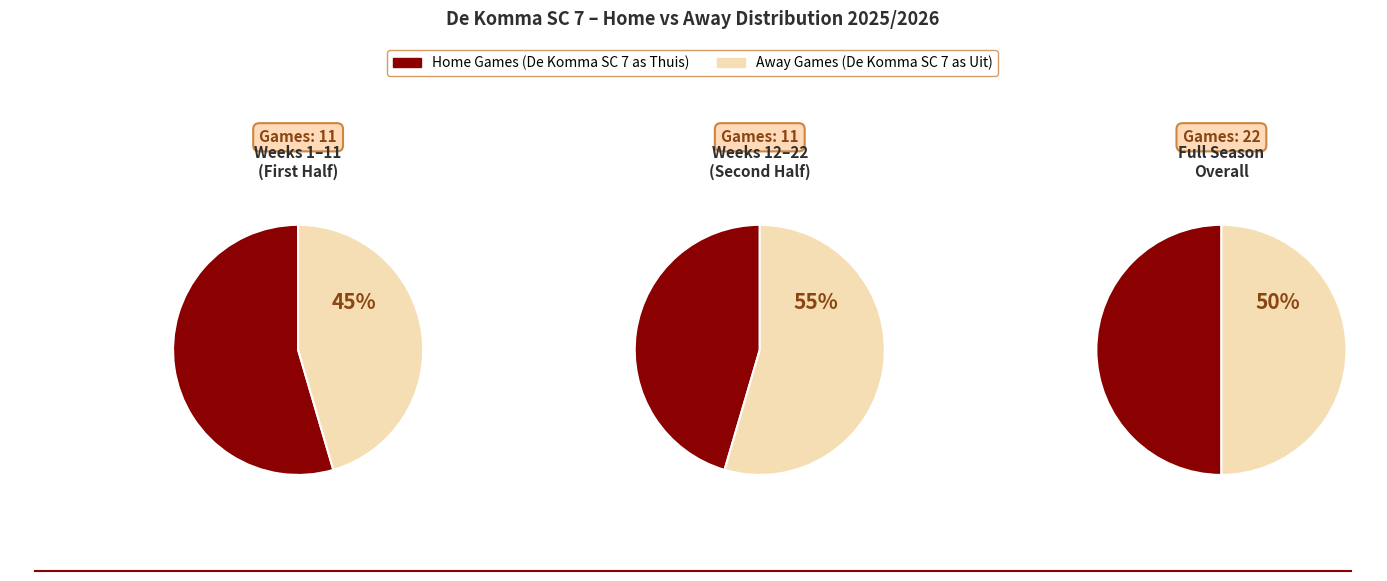

Which series has the widest spread of values?

Home games